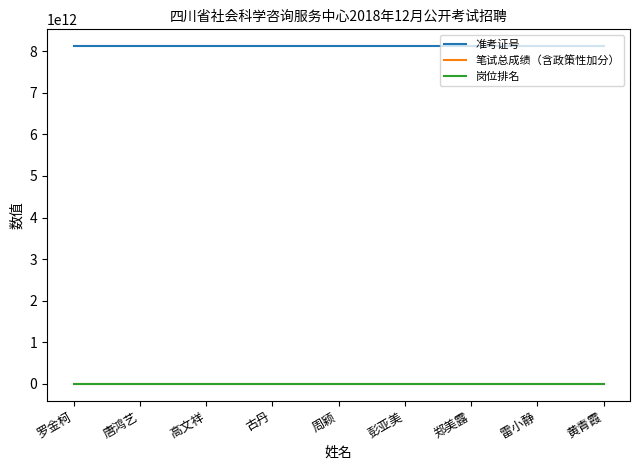

Which series has the largest total across all categories?

准考证号